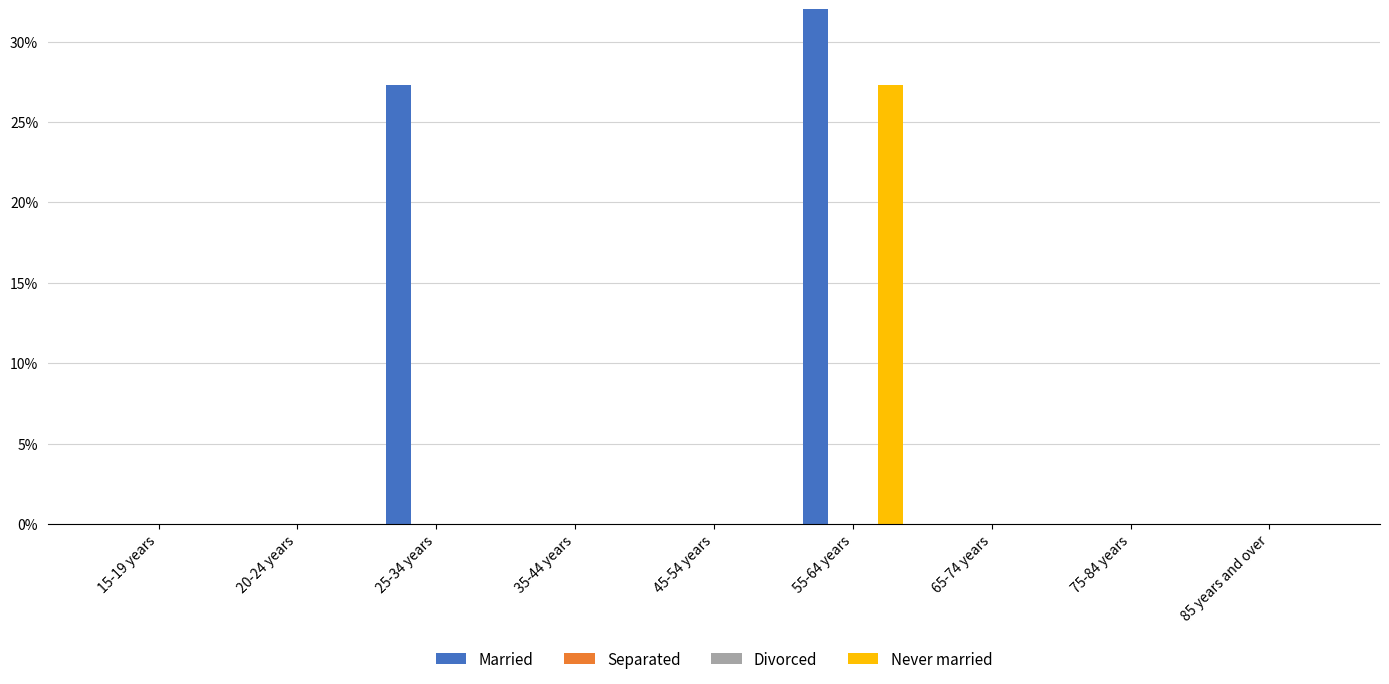

Which series has the largest total across all categories?

Married